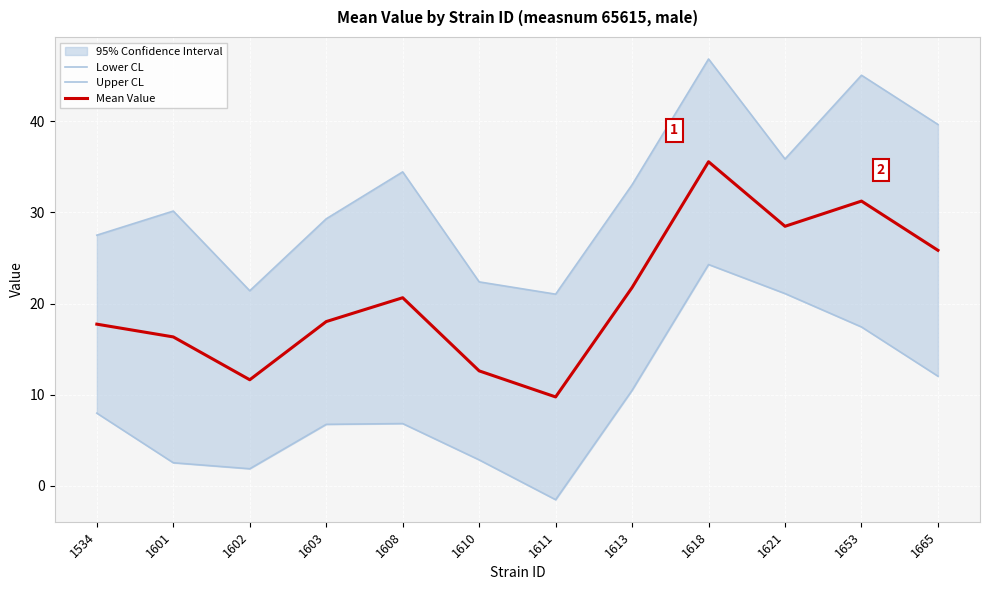

Where is the first local minimum for Upper CL?

1602